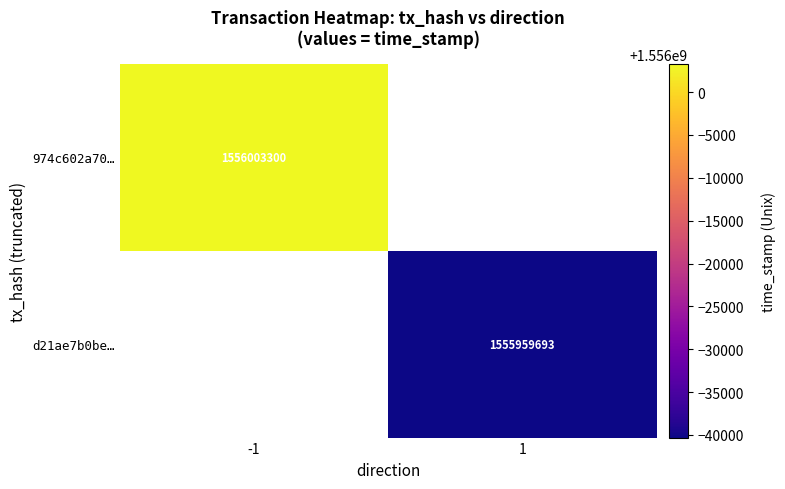

Is the value of d21ae7b0be… at 1 greater than the value of 974c602a70… at -1?

No